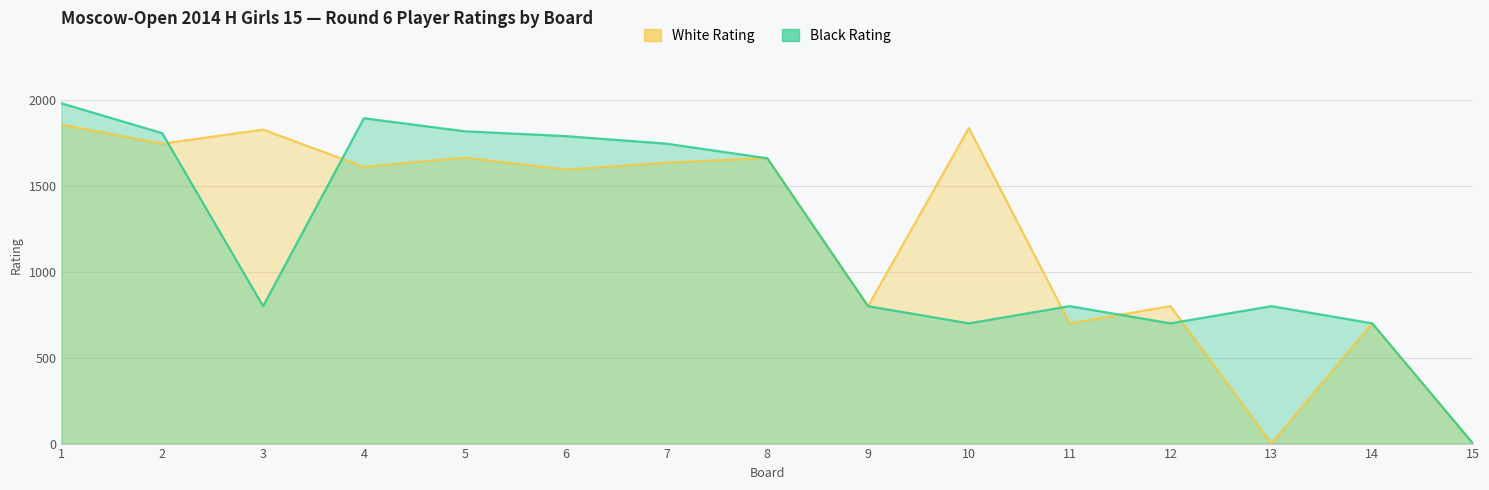

Where is the first local minimum for Black Rating?

3